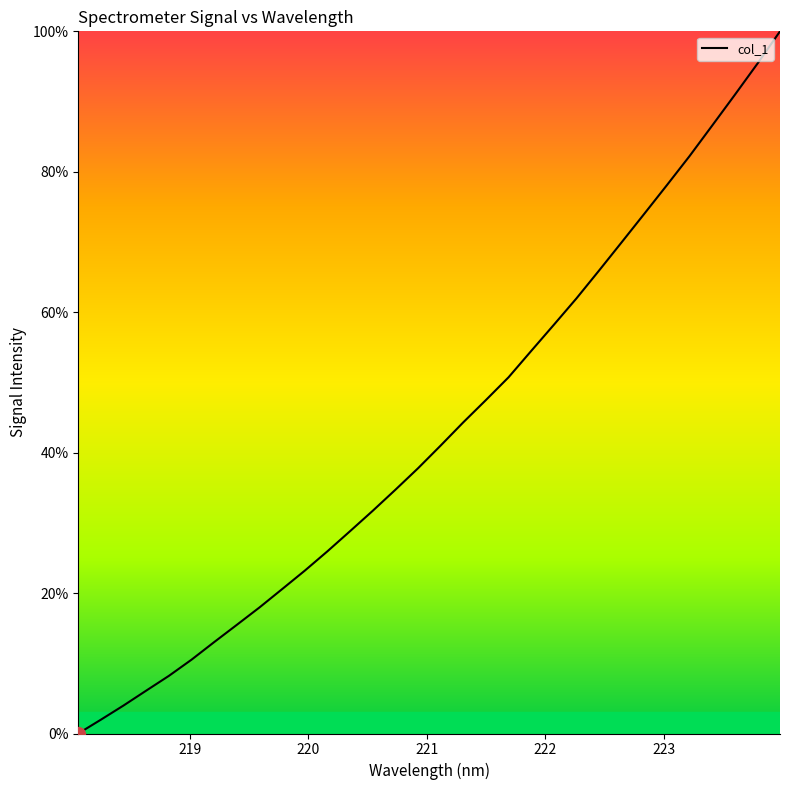

What is the maximum value shown in the chart?

100.0